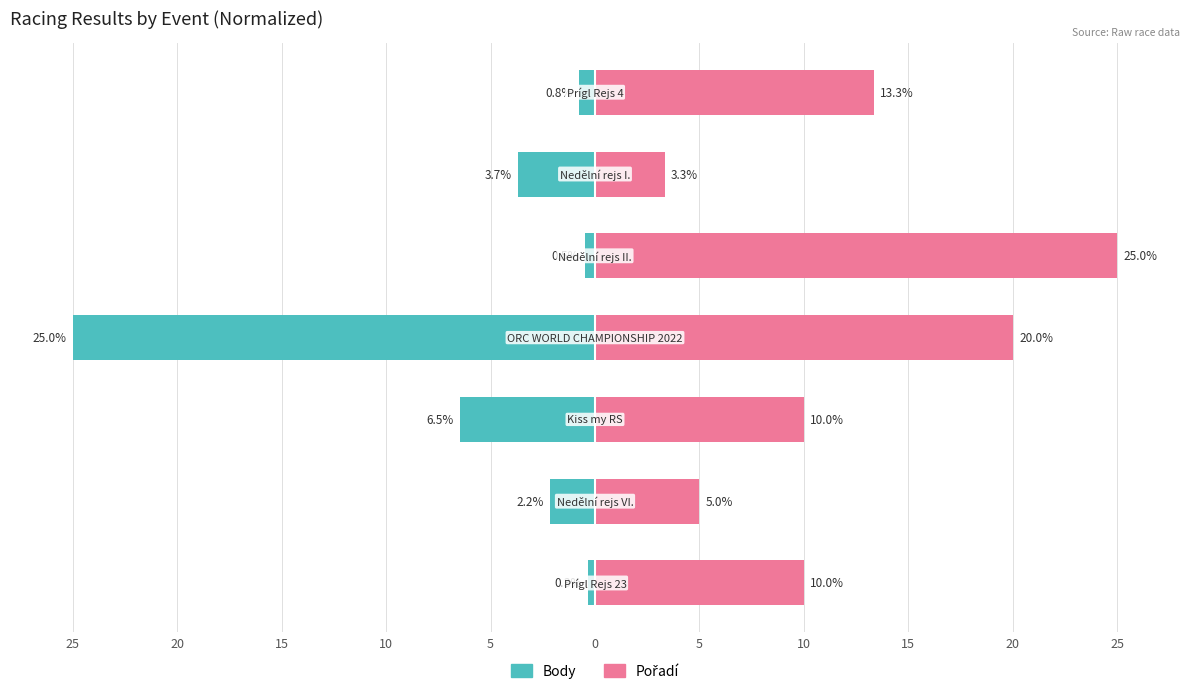

How many groups of bars are there?

7